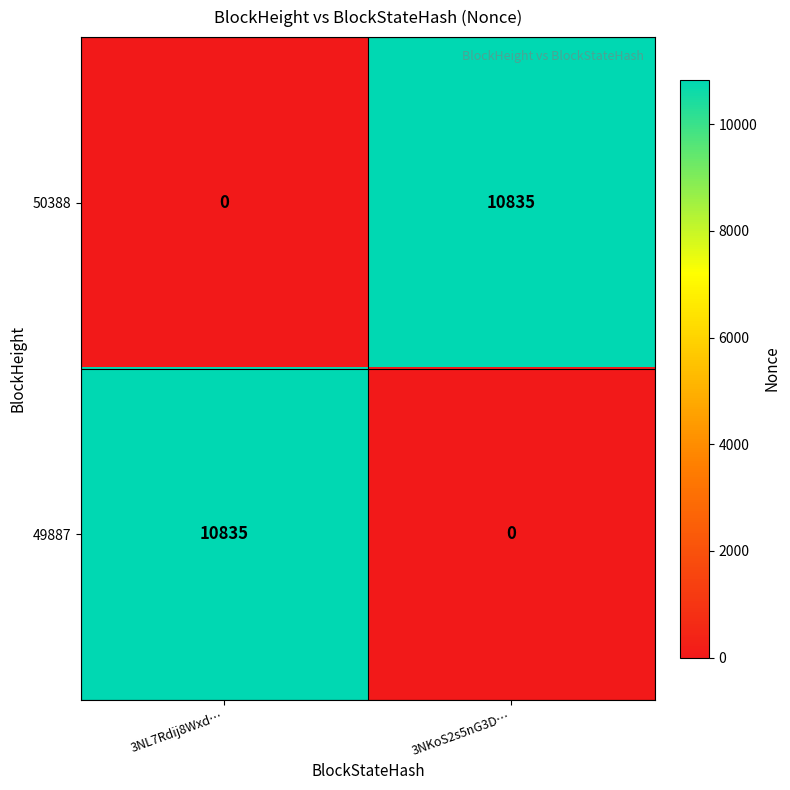

The 49887 series shows 10835 at 3NL7Rdij8Wxd…. True or false?

True